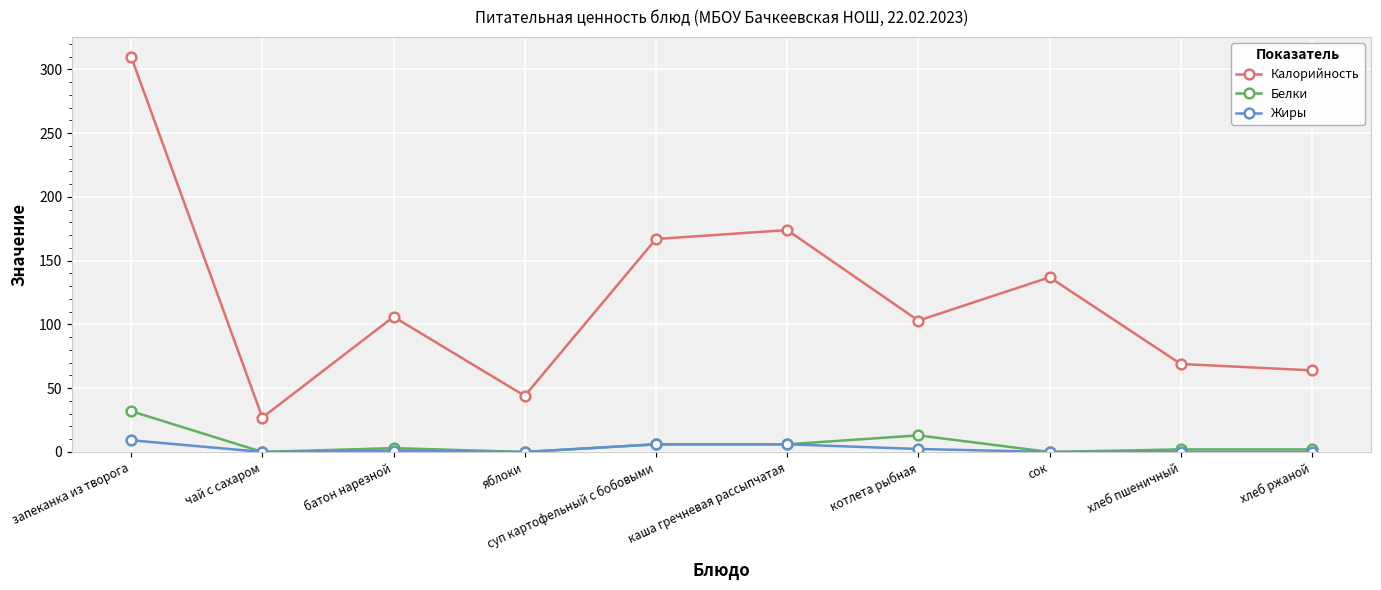

How many distinct data groups are displayed?

3